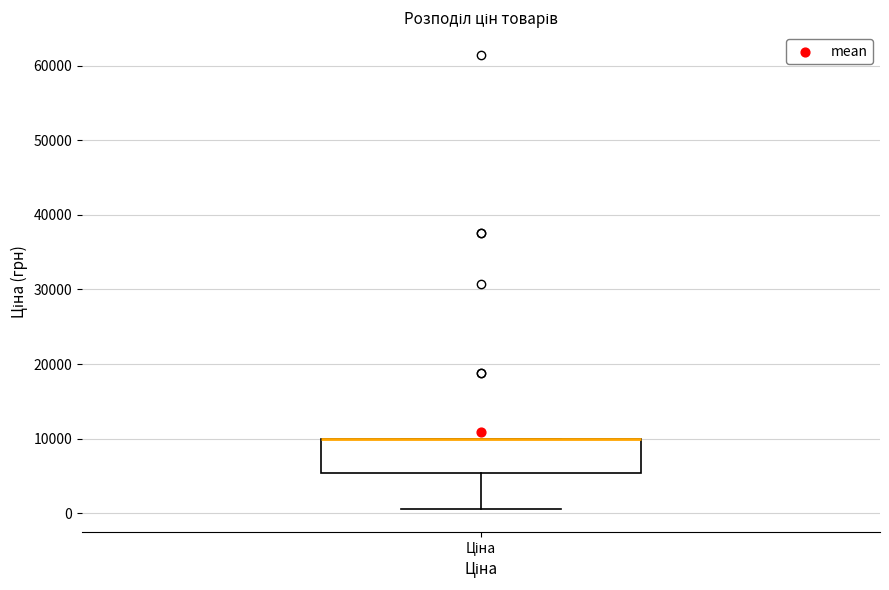

Transcribe this box plot: give where the median line is, the range the box spans, and where the two whiskers end, as read against the y-axis. The values are not printed on the chart, so give them approximately, as read against the axis.

median 10000 (drawn on the box's upper edge), box 5000 to 10000, whiskers 1000 to 10000